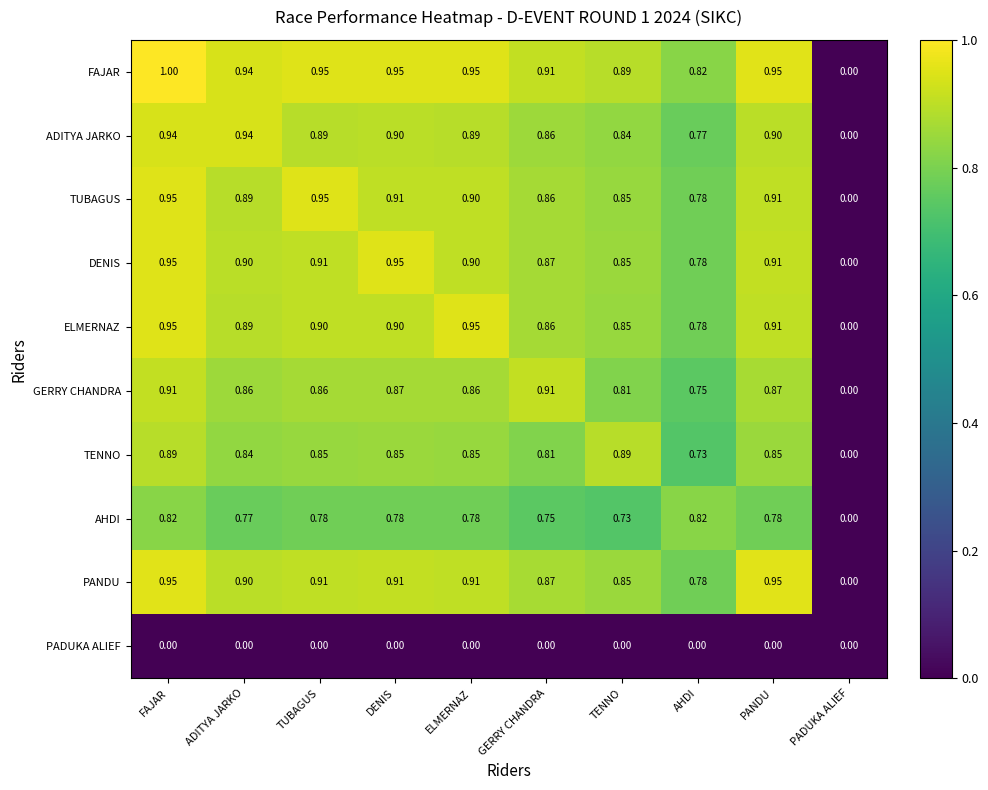

Which label corresponds to the largest value in the chart?

FAJAR